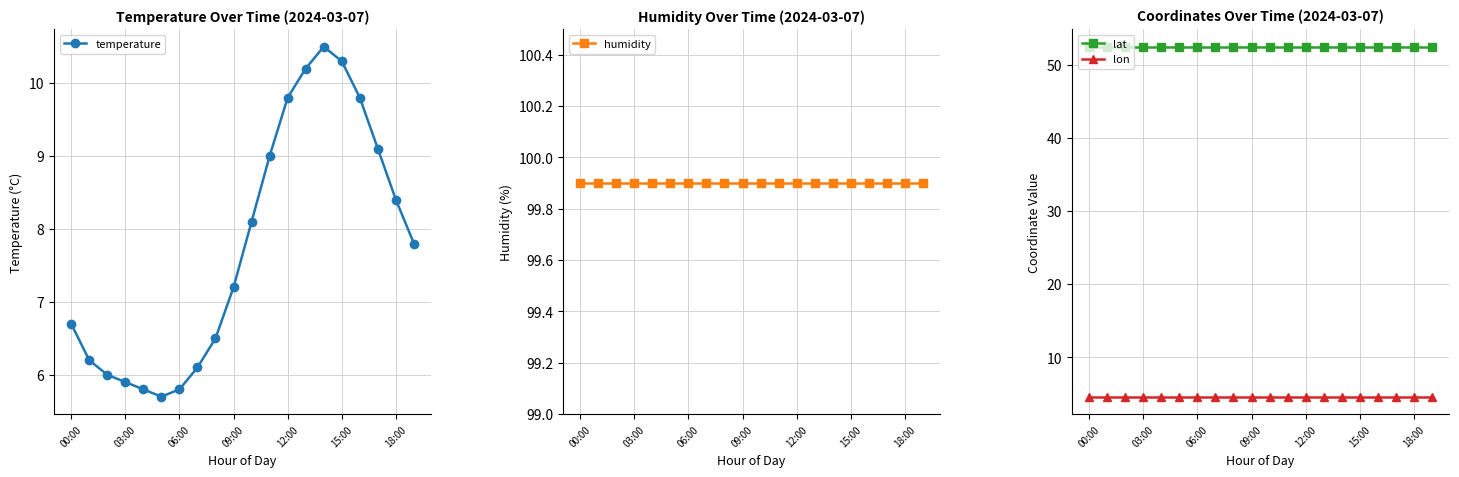

Where is the first local maximum for temperature?

14